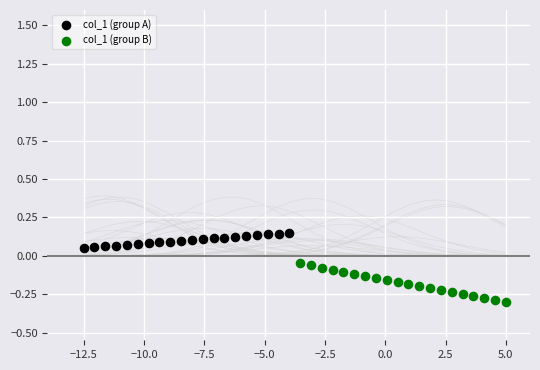

Which series contains the lowest Y value?

col_1 (group B)